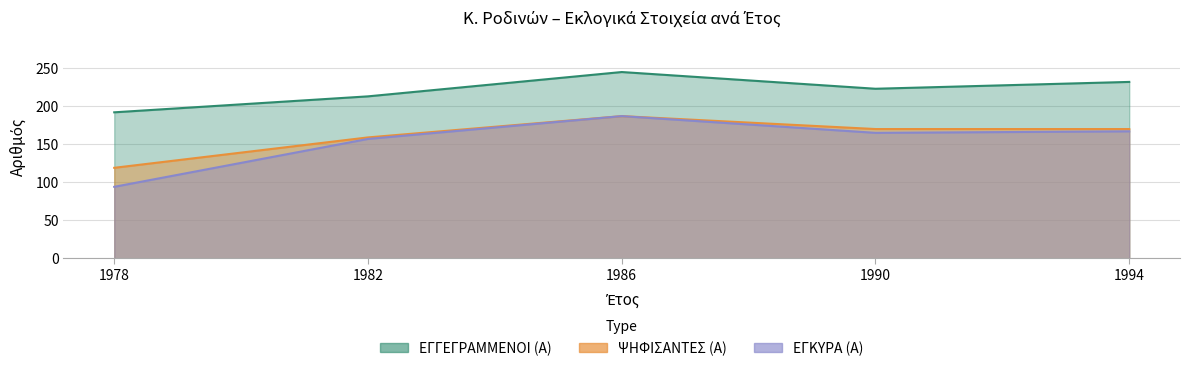

How many lines are shown in the chart?

3